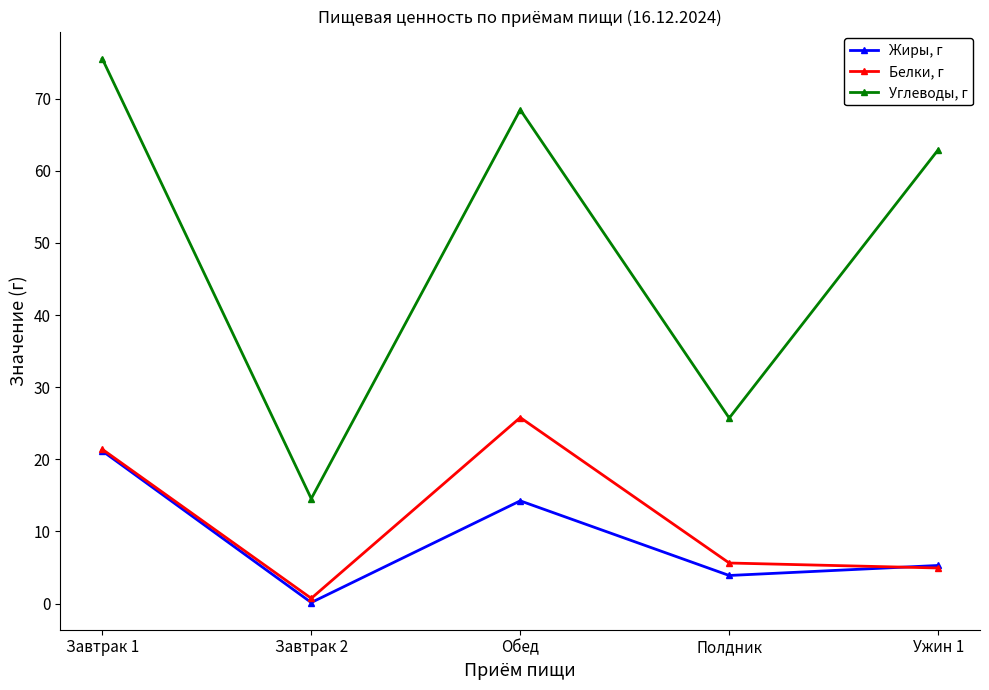

What is the smallest value displayed?

0.1